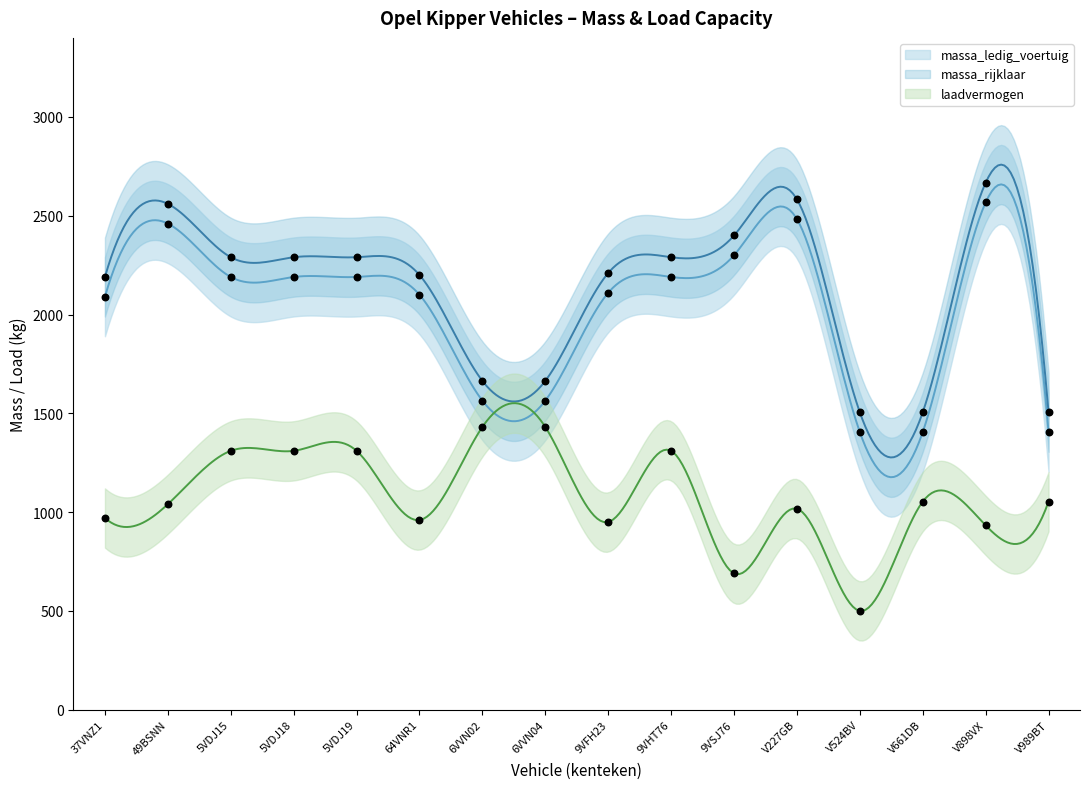

At which category is the sum across all series the highest?

V898VX